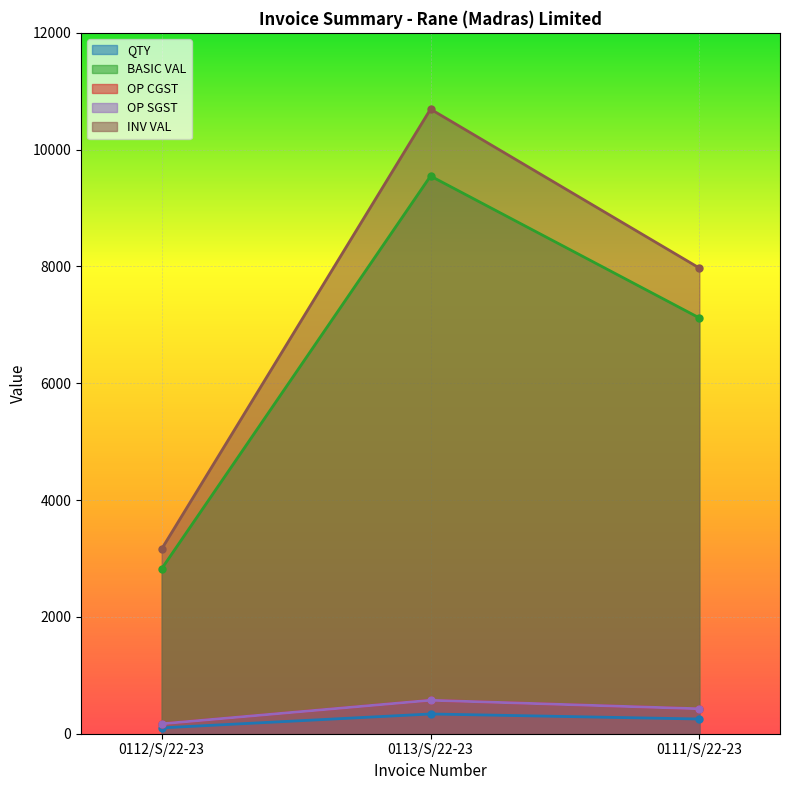

Is it true that BASIC VAL equals 9548.5 at 0113/S/22-23?

True